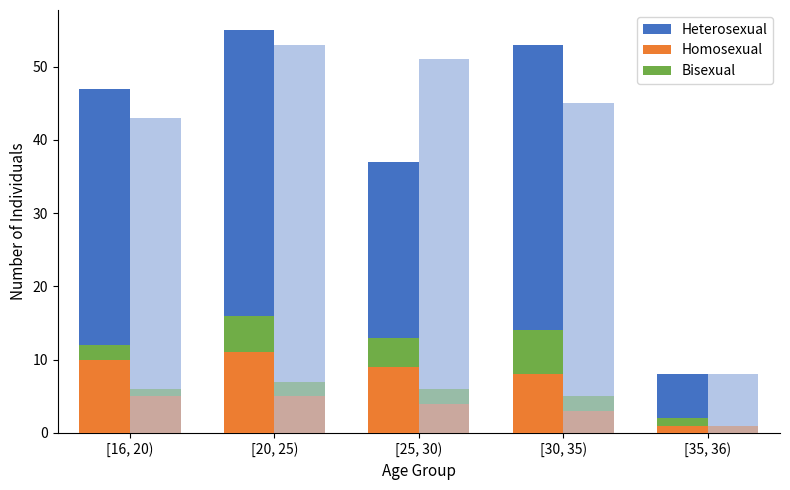

What position from the left is [25, 30)?

3